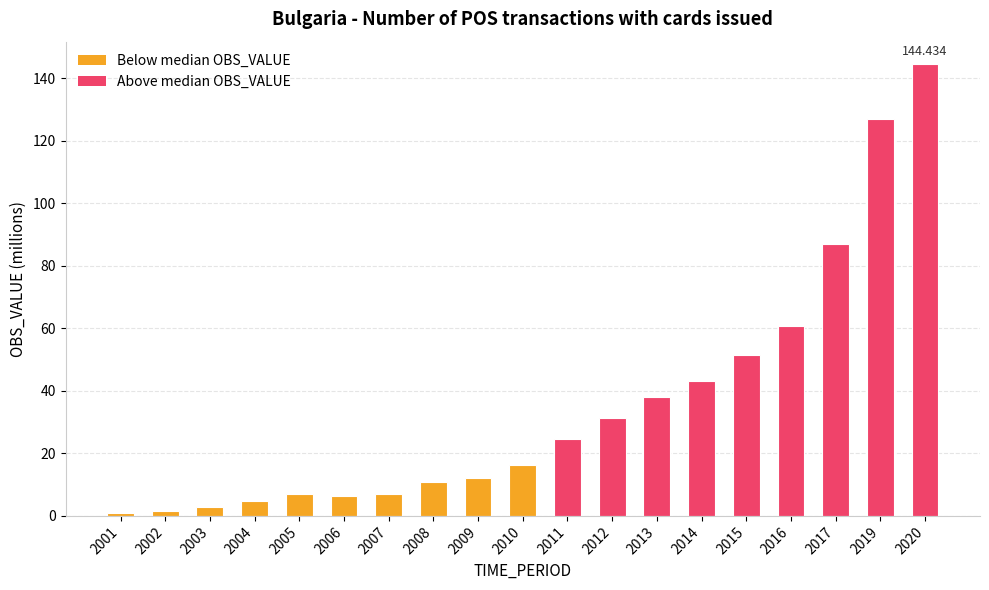

Where does the data first go above 16?

2010